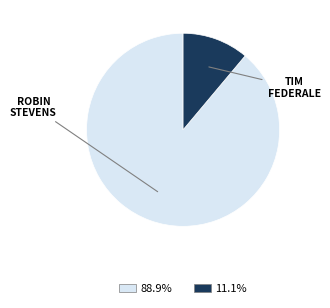

Count the number of slices in the pie.

2